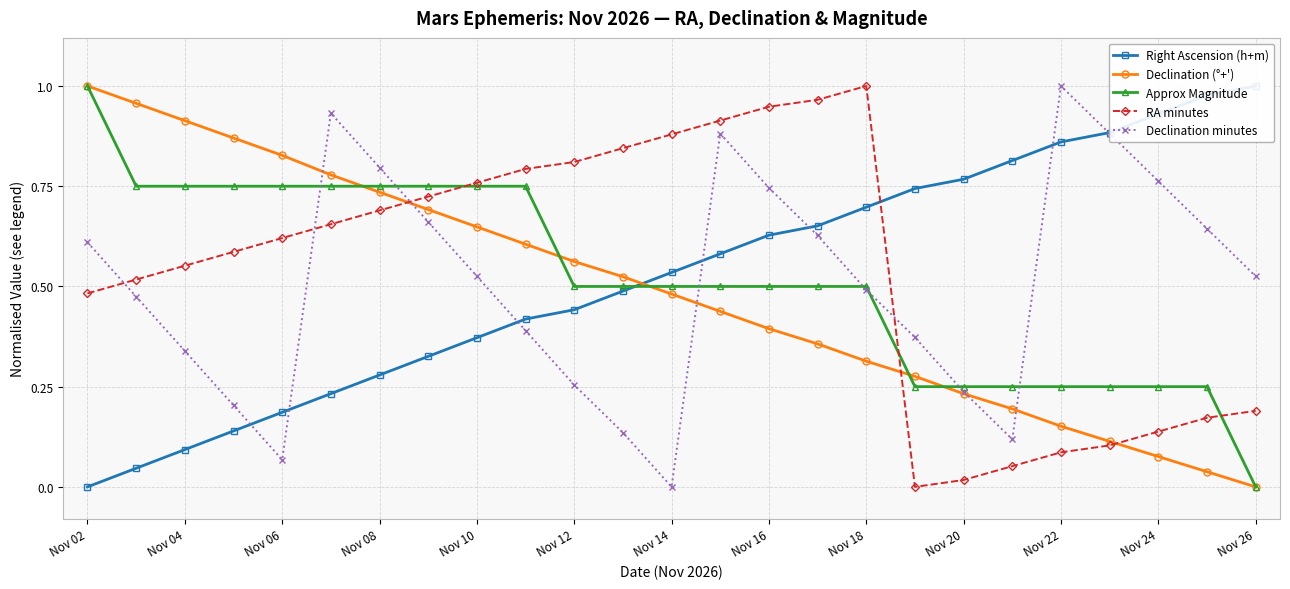

Which series has the largest total across all categories?

RA minutes